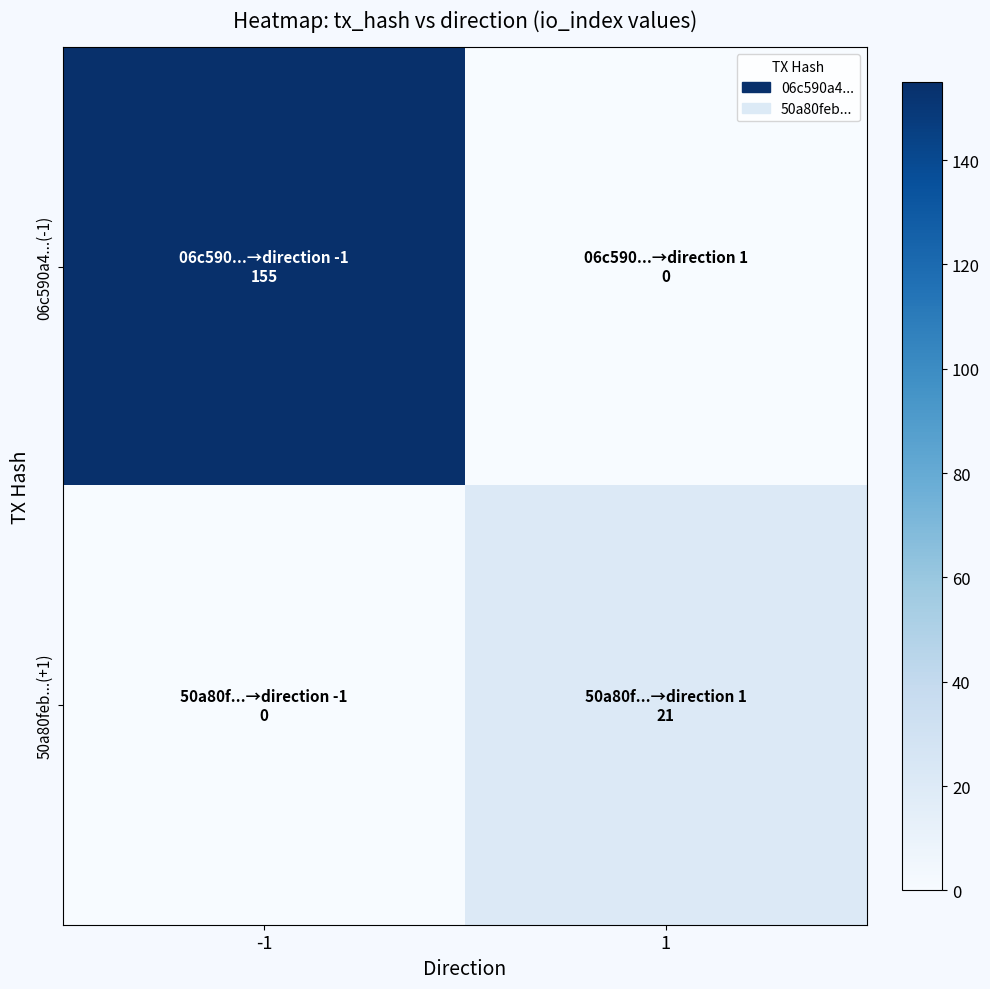

At which category does the chart reach its peak across all series?

-1